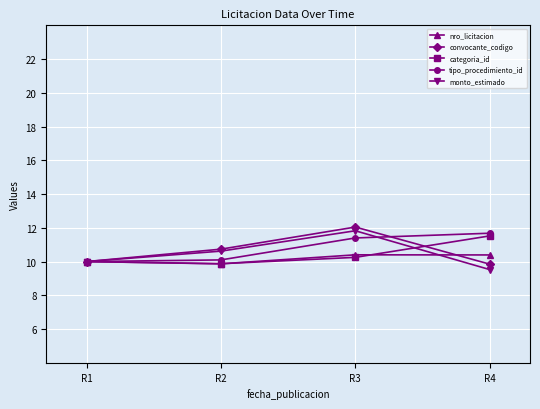

Which category has the highest value in the categoria_id series?

R4